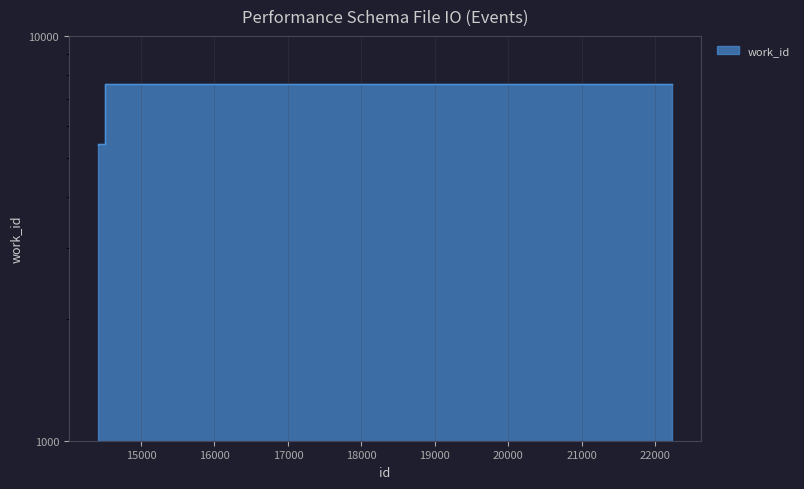

How many values are below 5407?

1